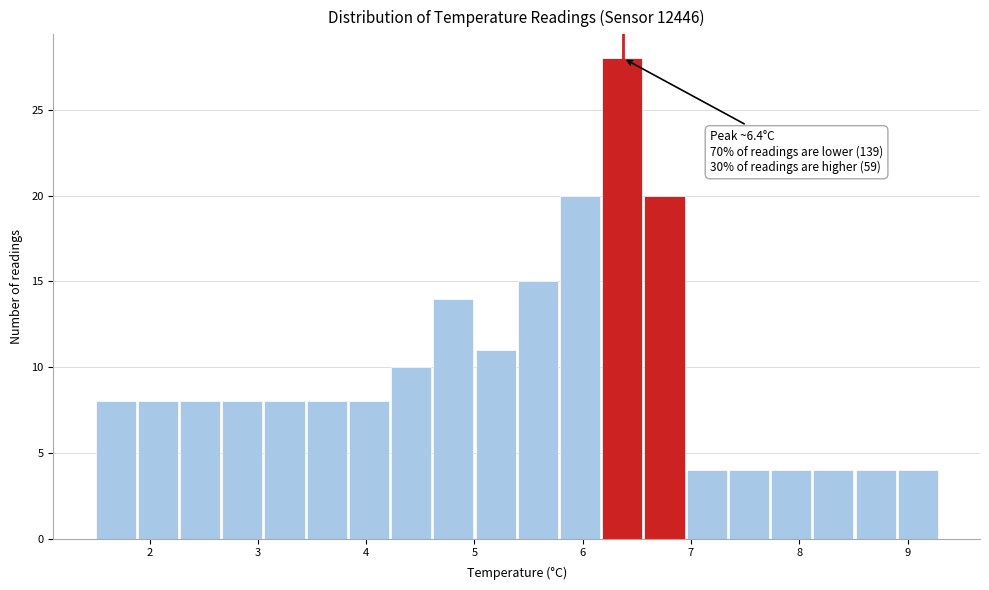

Around what value on the x-axis is the tallest bar? Give the approximate position of its centre, as read against the axis.

6.4